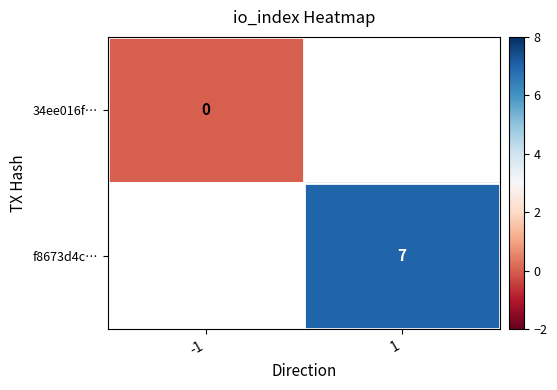

How many distinct data groups are displayed?

2